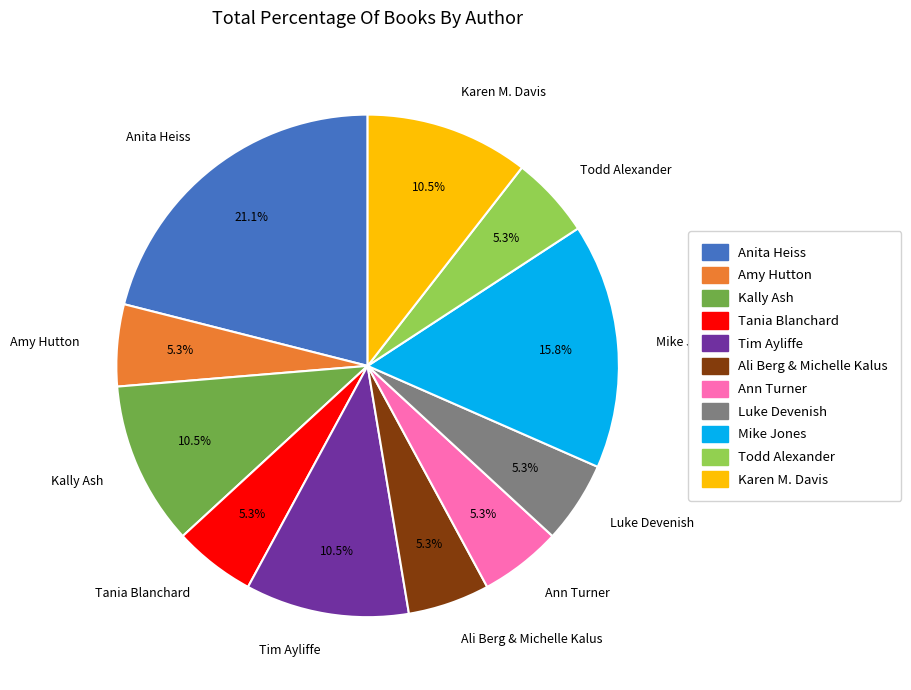

Between Kally Ash and Amy Hutton, which is larger?

Kally Ash